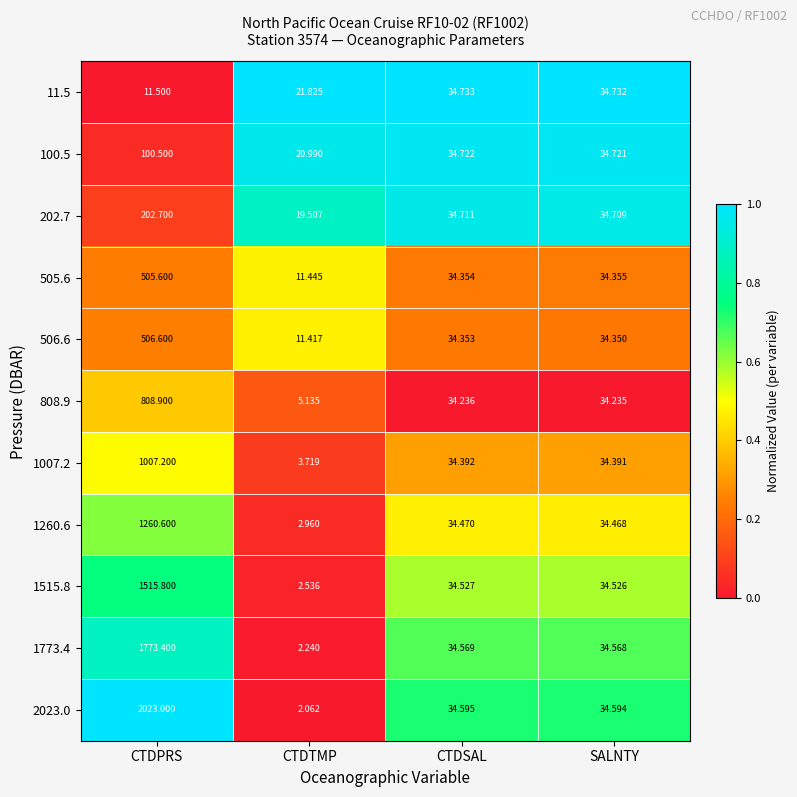

Count the number of data series in this chart.

11